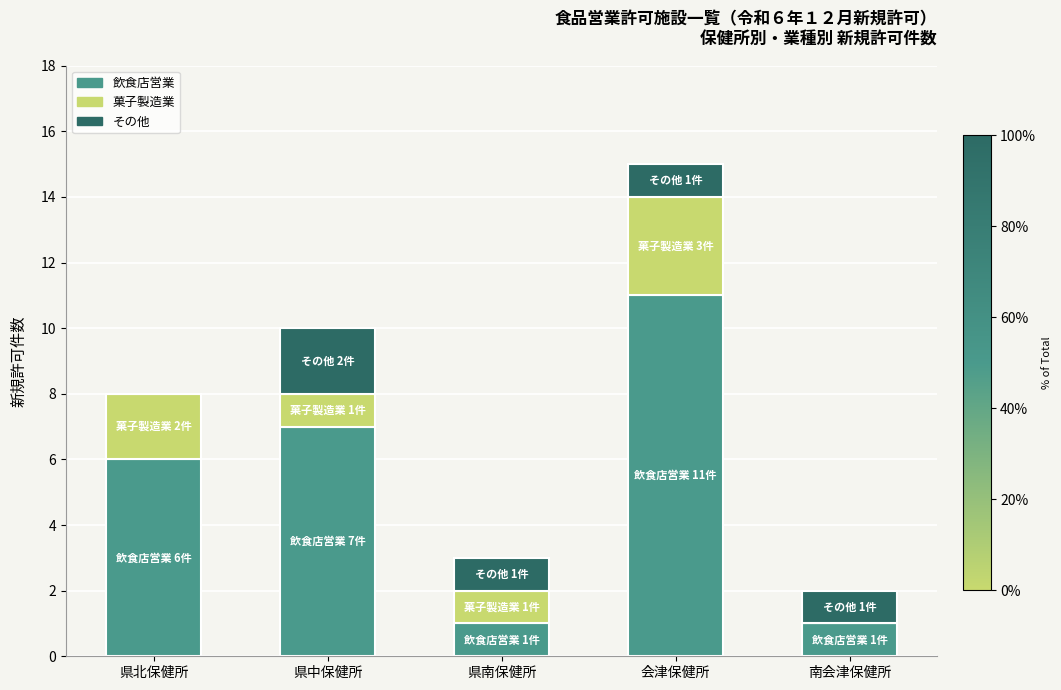

What is the sum of all 飲食店営業 values?

26